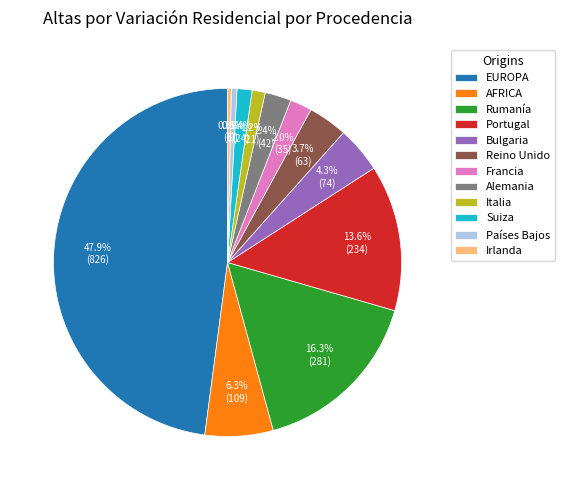

Is there a majority slice in this chart?

No